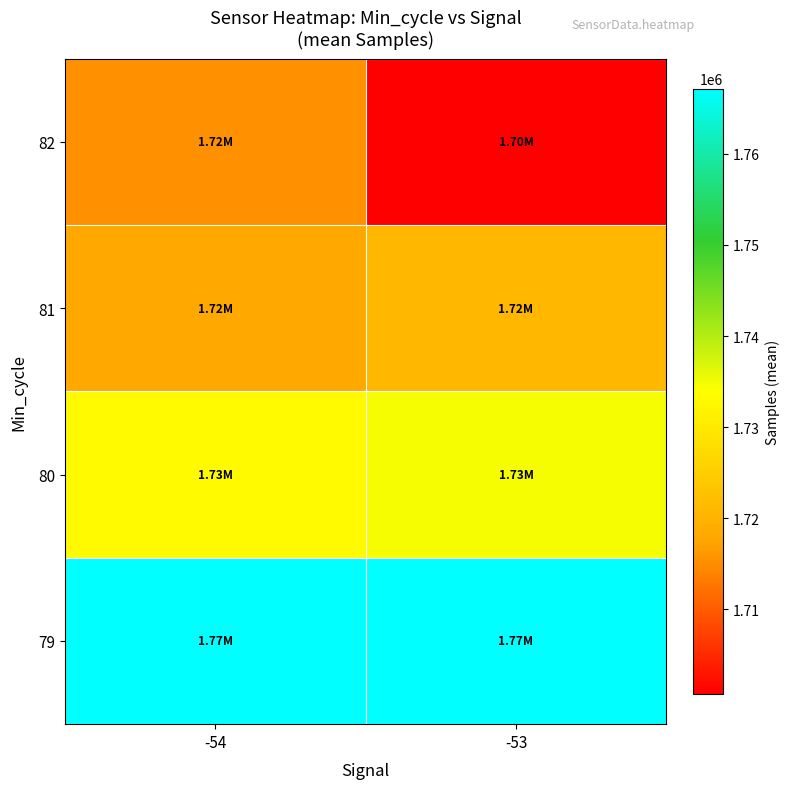

What is the difference between the highest and lowest values at -54?

51649.5